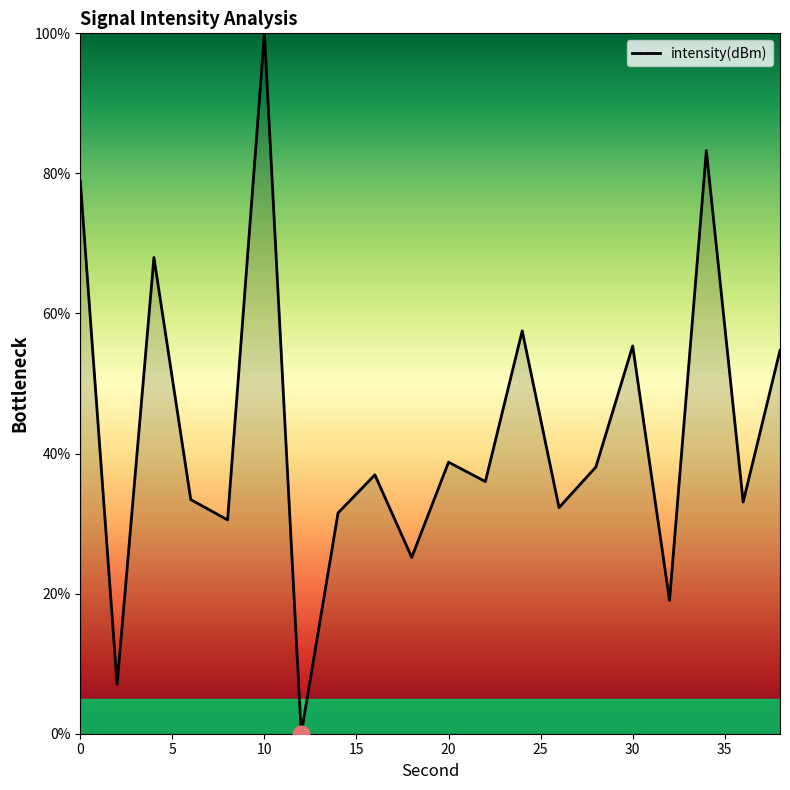

What is the difference between the maximum and minimum values?

100.0